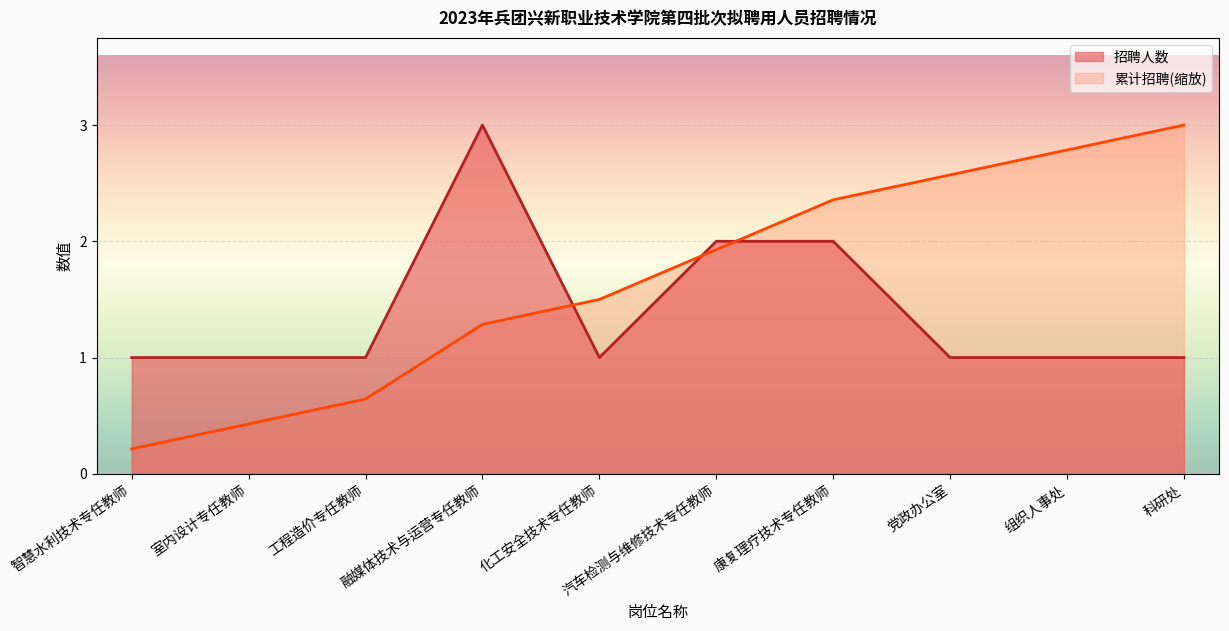

At which category does the chart reach its peak across all series?

融媒体技术与运营专任教师